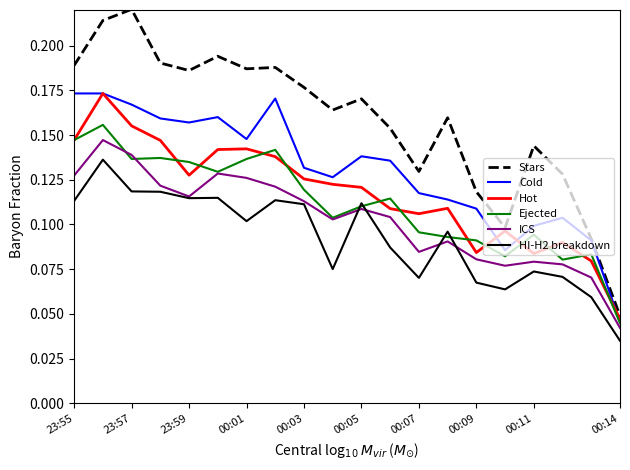

Which series has the widest spread of values?

Stars